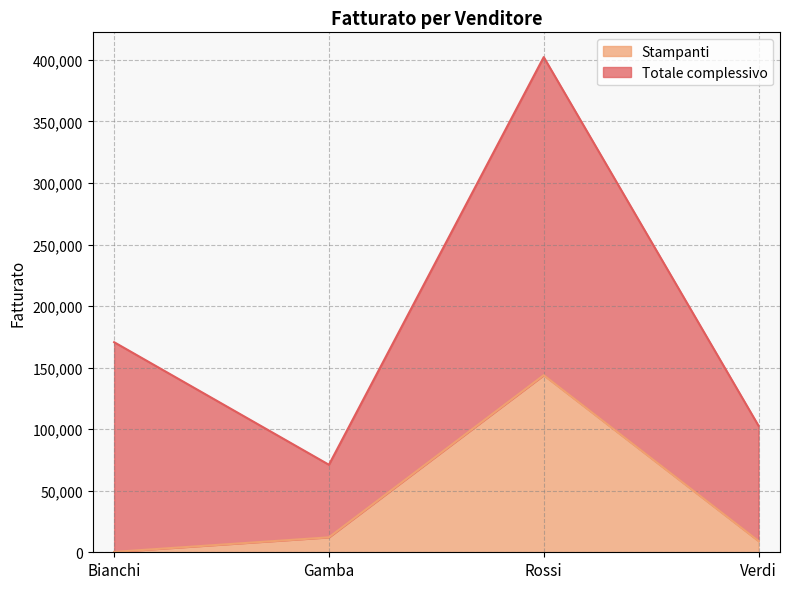

What value does the data have at Gamba?

12150.0